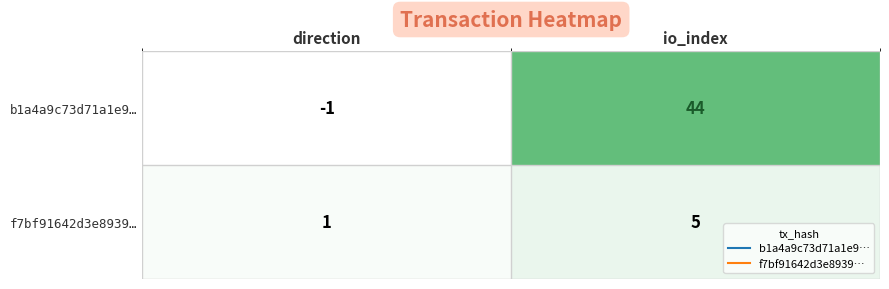

Reading left to right, list all the values displayed in this chart.

b1a4a9c73d71a1e9…: -1	44
f7bf91642d3e8939…: 1	5